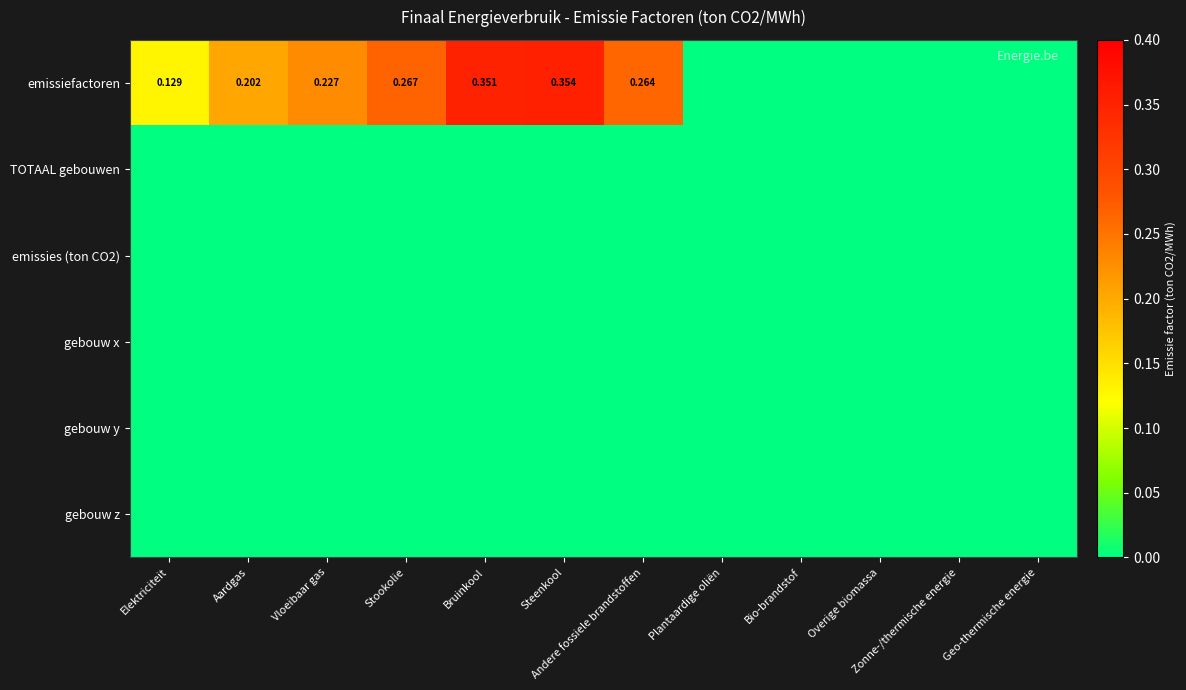

Which series has the largest total across all categories?

emissiefactoren